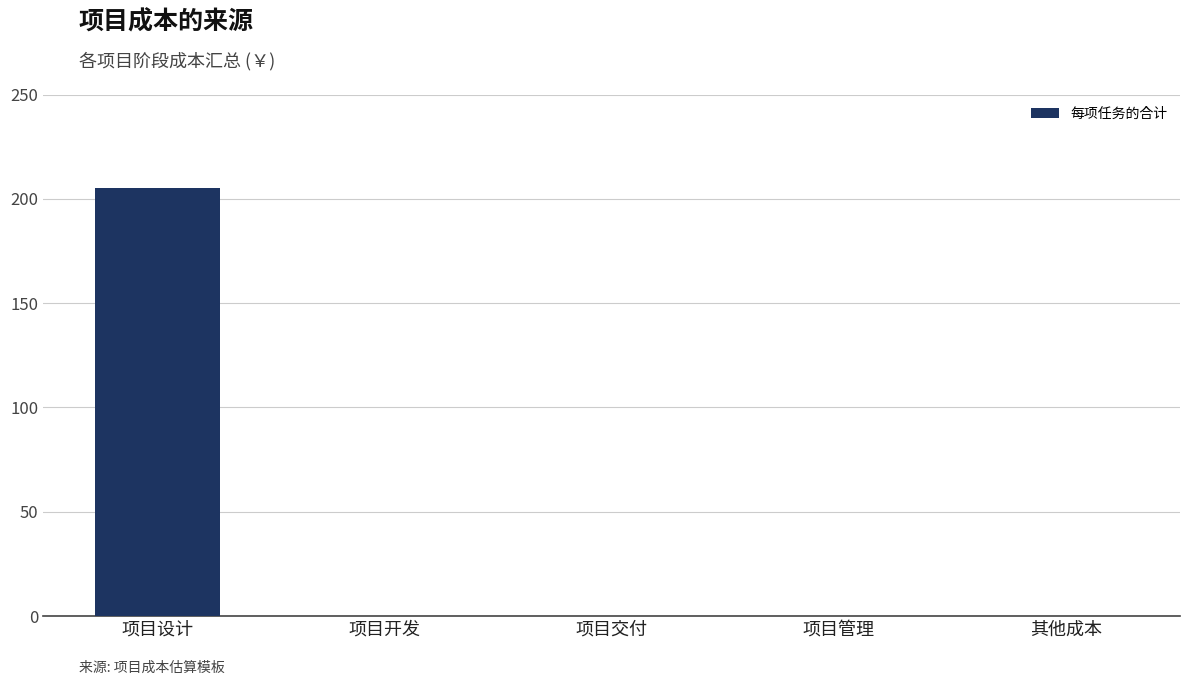

What is the change in value from 项目设计 to 项目交付?

-205